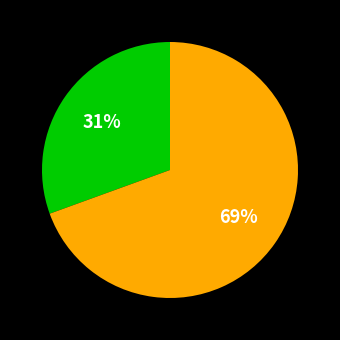

To the nearest percent, what is the average slice percentage?

50%